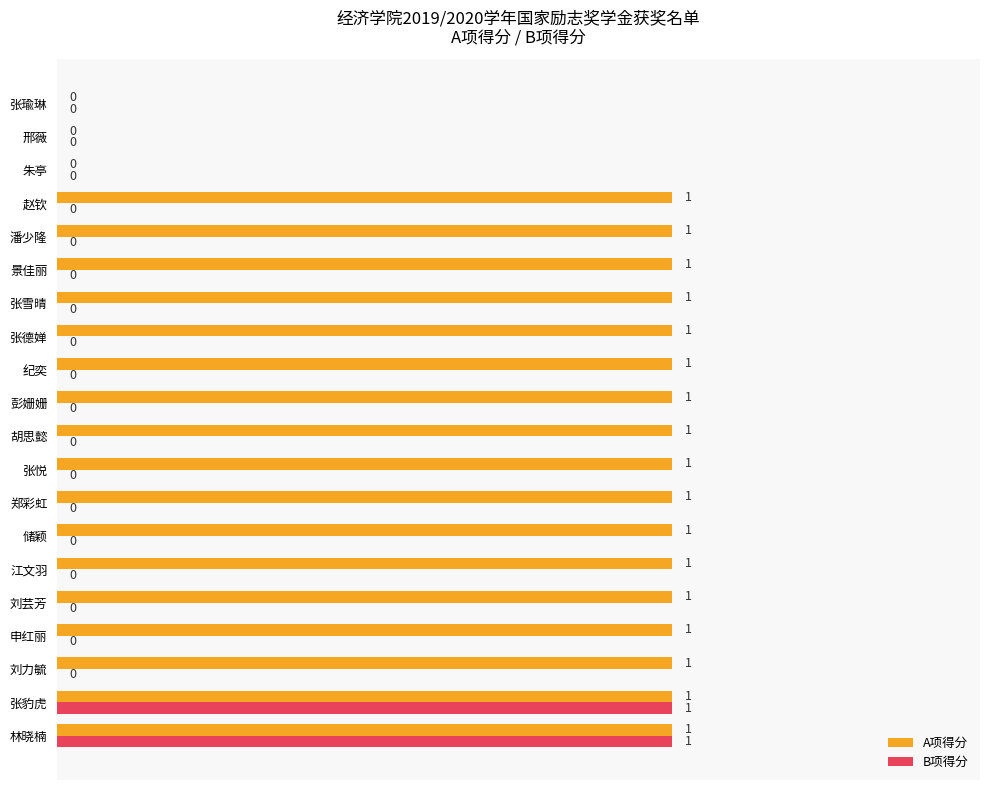

How many A项得分 values are between 1 and 2?

17